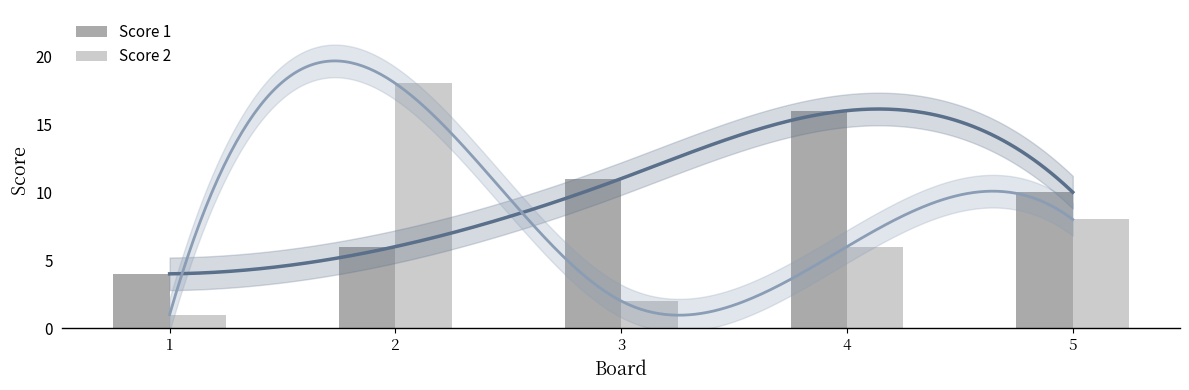

At which category is the sum across all series the highest?

2